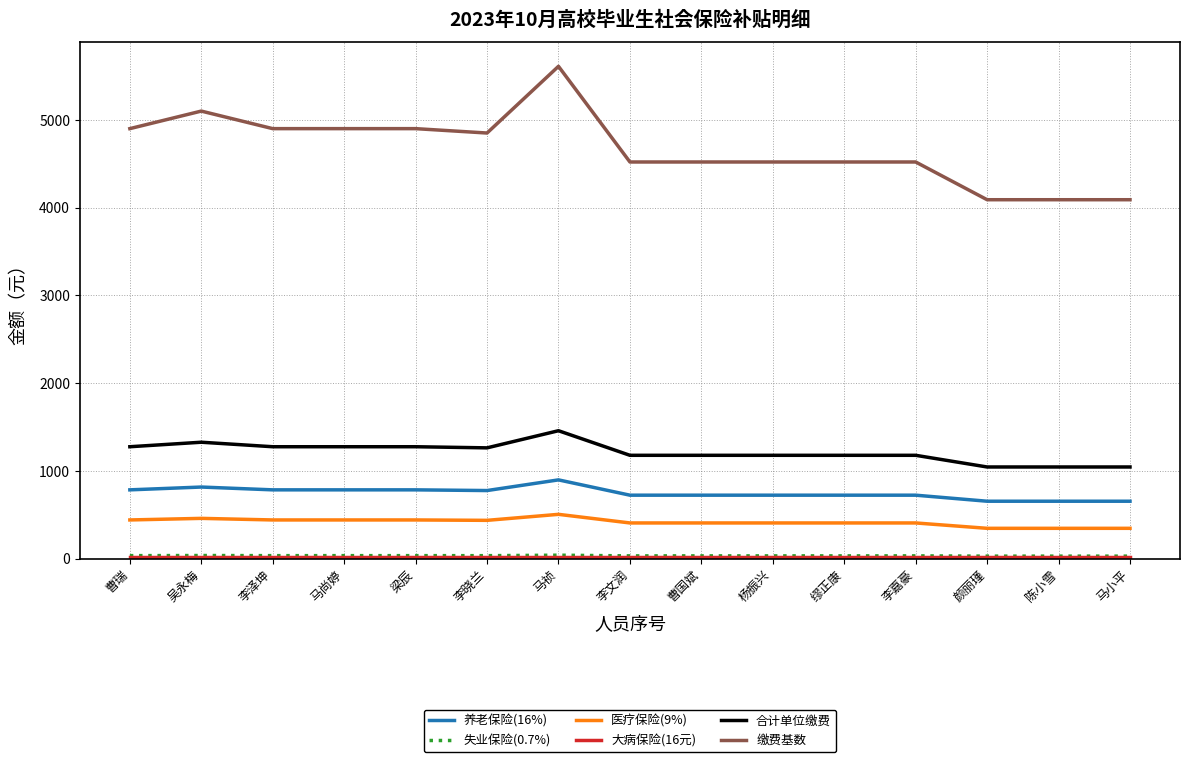

True or false: 合计单位缴费 has a value of 1177.6 at 杨振兴.

True